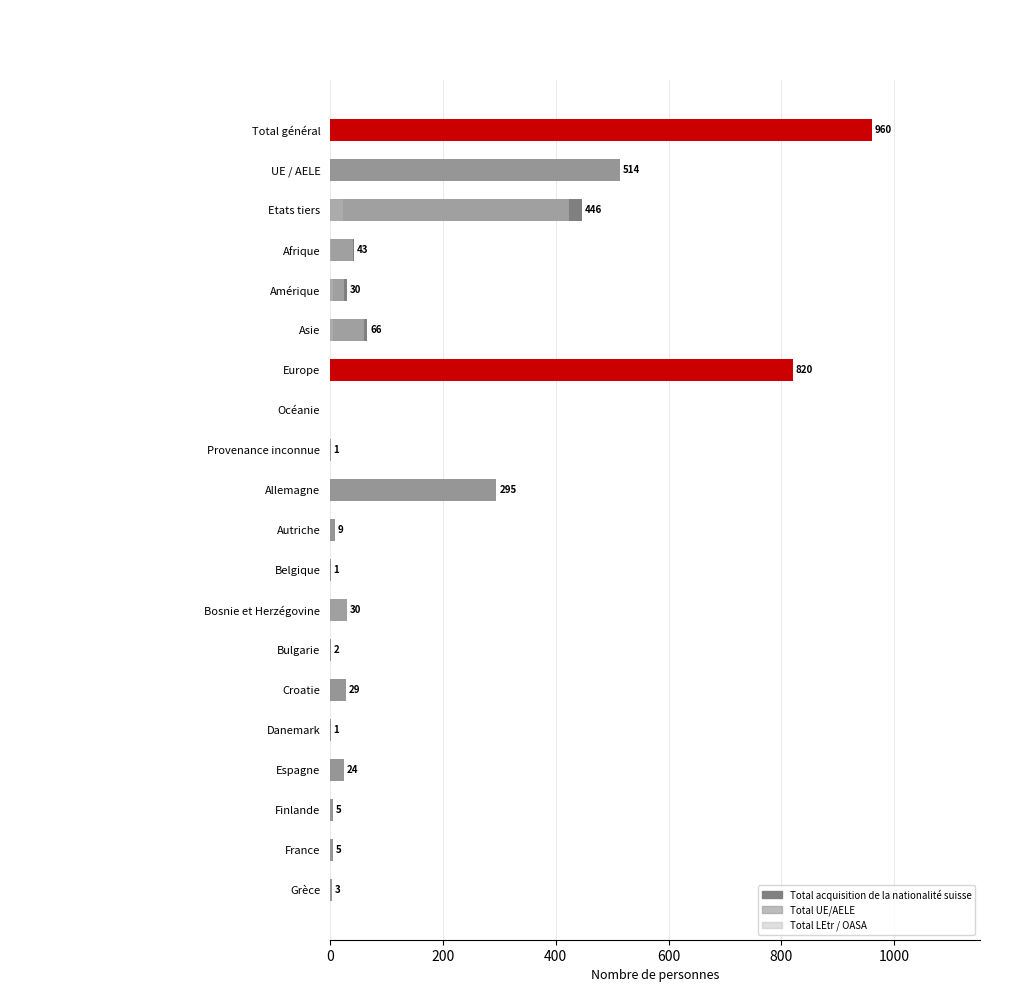

Which series has the largest total across all categories?

Total acquisition de la nationalité suisse